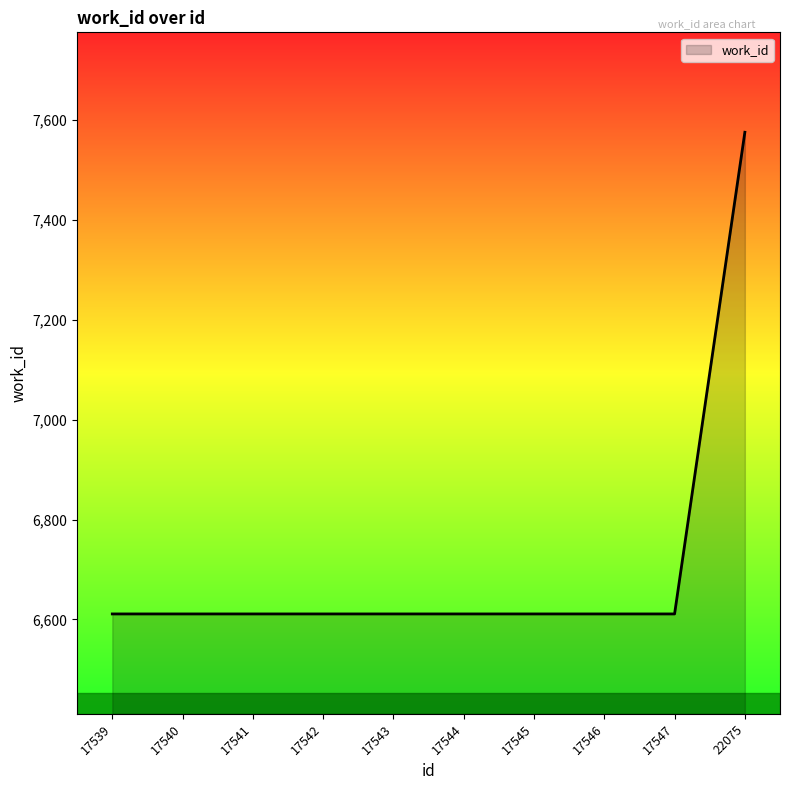

What is the ratio of the value at 17539 to the value at 17546?

1.0